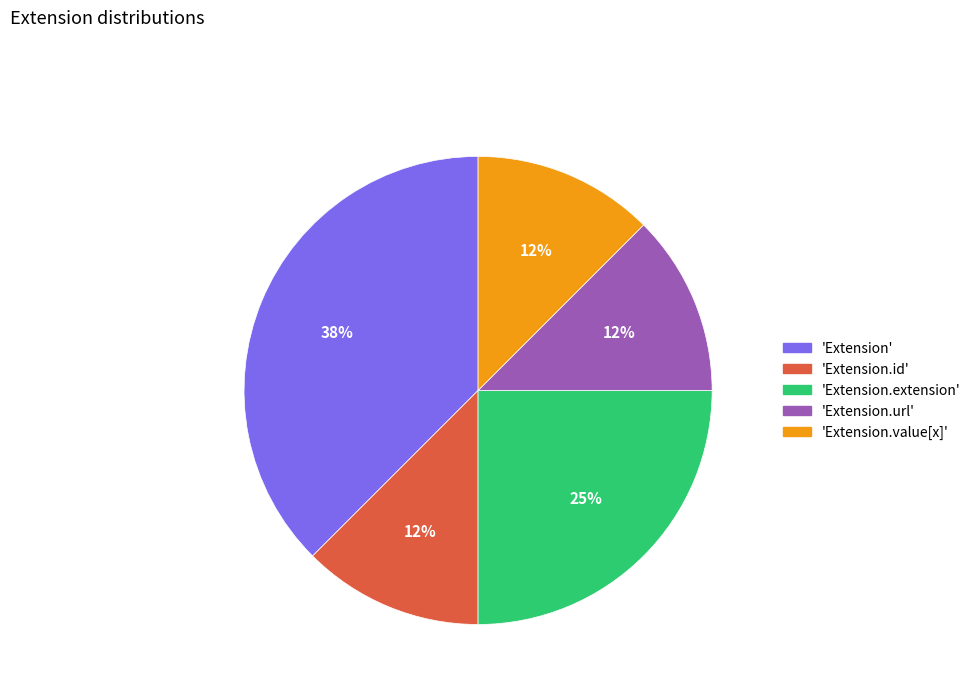

What is the largest slice in the pie chart?

'Extension'